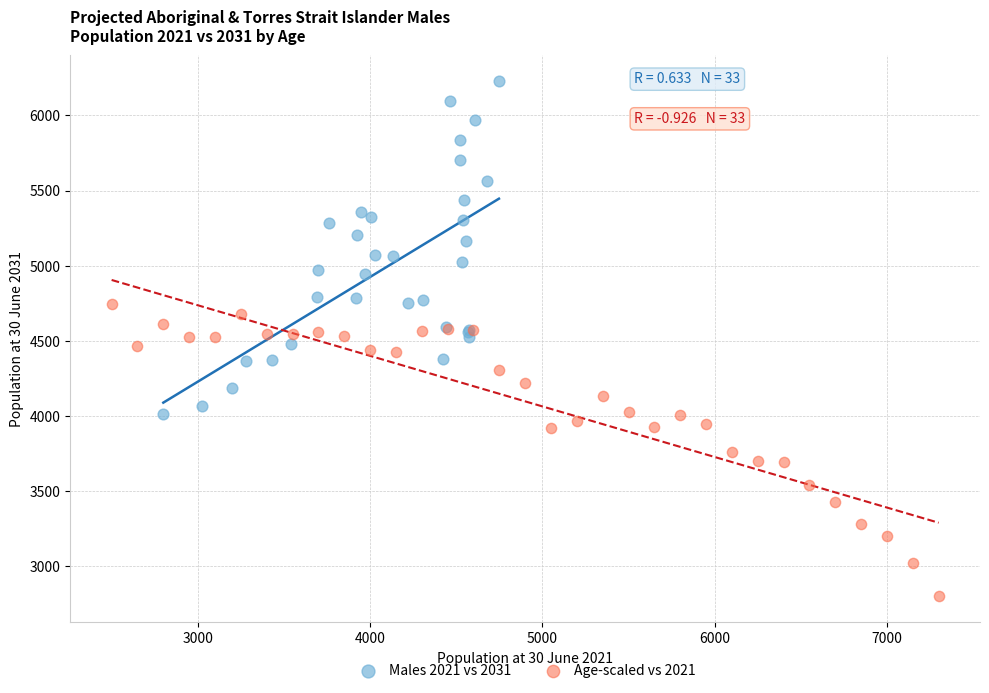

Which series reaches the minimum Y coordinate?

Age-scaled vs 2021